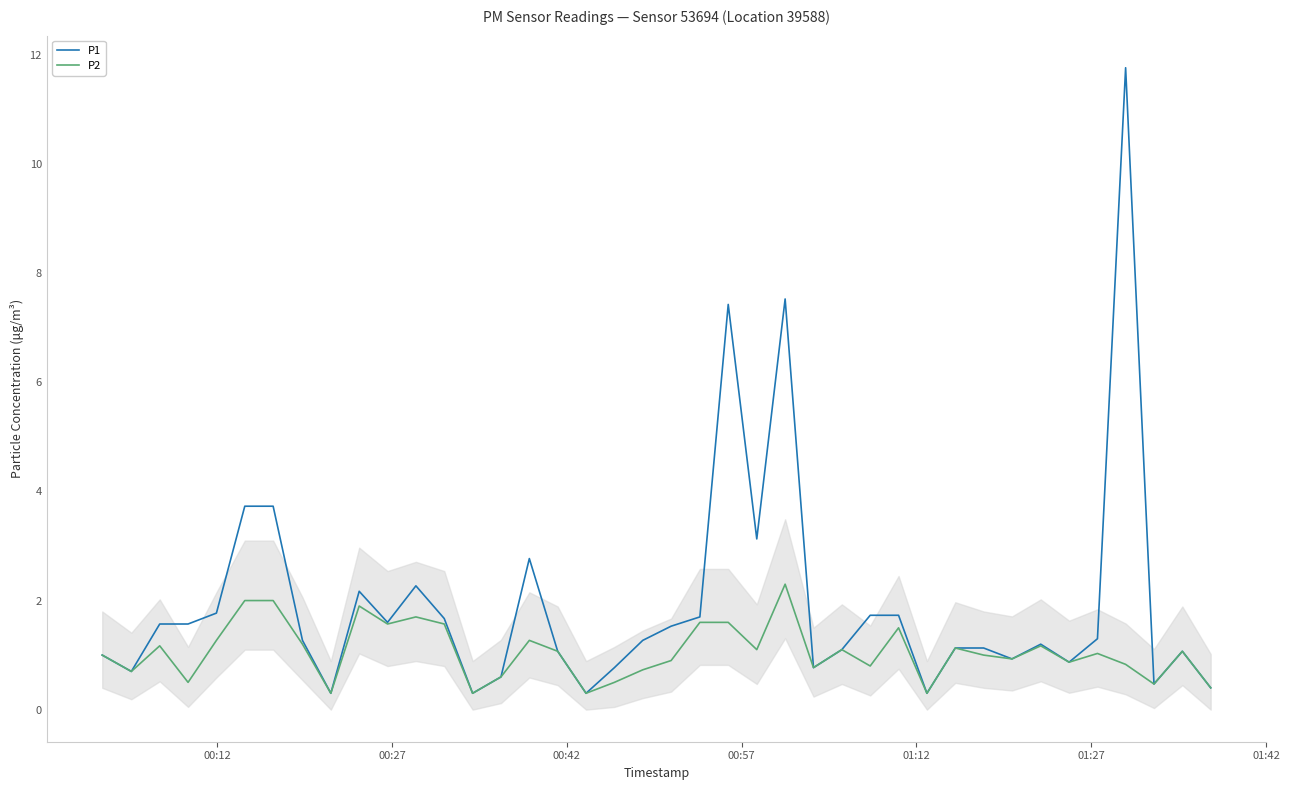

What is the minimum value for P1?

0.3